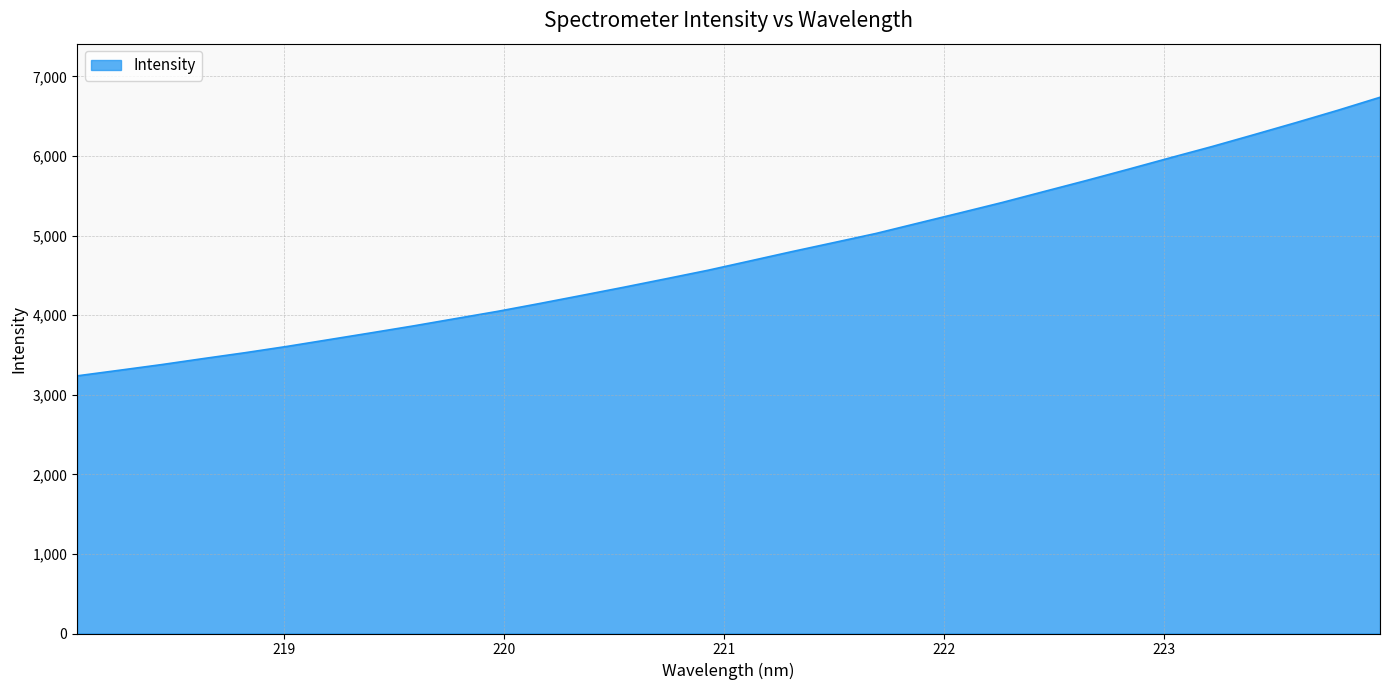

What is the minimum value shown in the chart?

3237.6